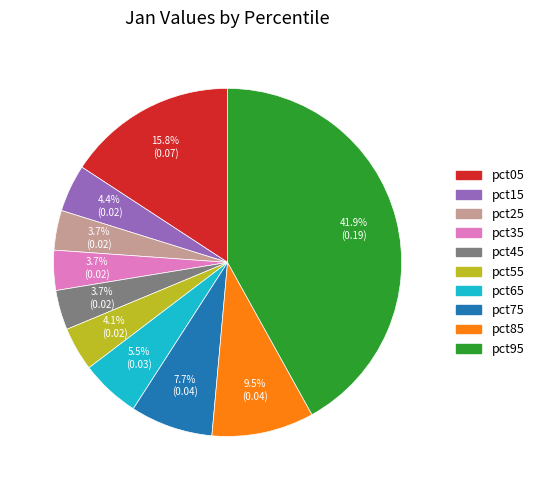

Which has a higher value, pct05 or pct85?

pct05